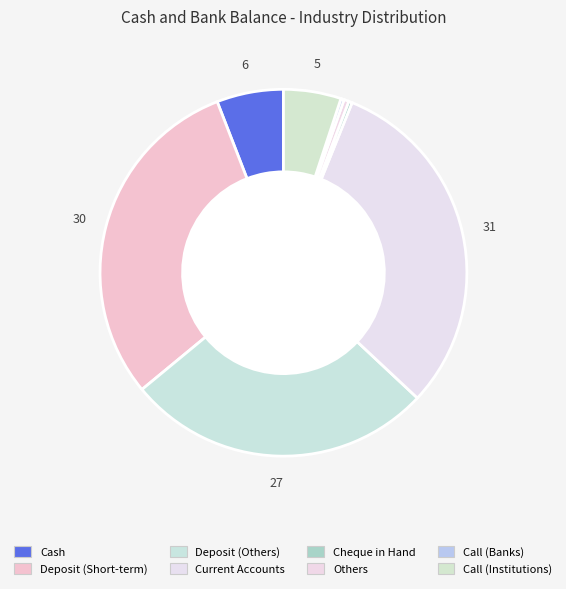

To the nearest percent, what is the average slice percentage?

12%